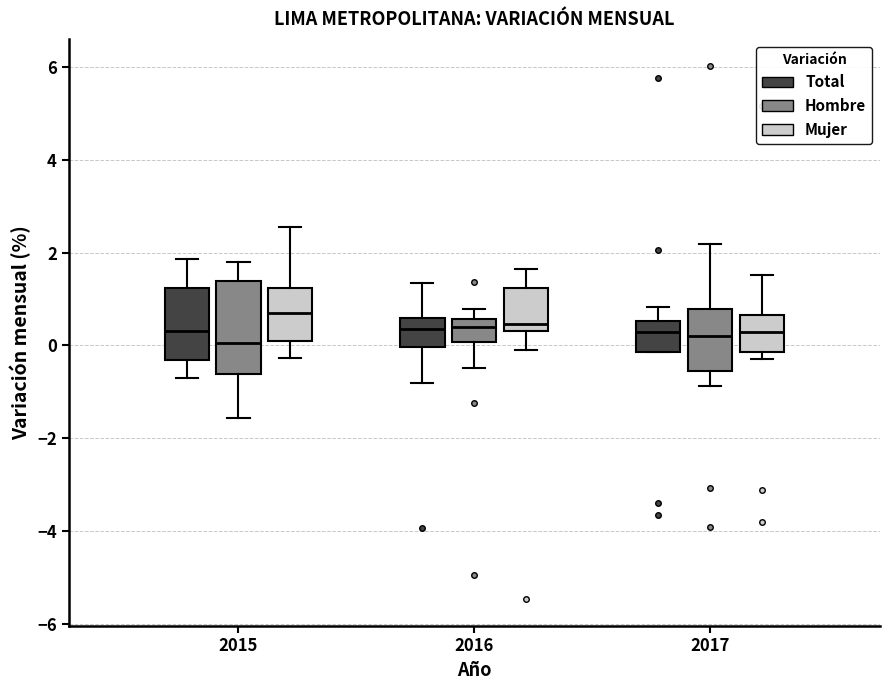

Reading left to right, transcribe this box plot: for each box, give where its median line is, the range the box spans, and where its two whiskers end, as read against the y-axis. The values are not printed on the chart, so give them approximately, as read against the axis.

2015 (Total): median 0.4, box -0.4 to 1.2, whiskers -0.8 to 1.8
2015 (Hombre): median 0.0, box -0.6 to 1.4, whiskers -1.6 to 1.8
2015 (Mujer): median 0.6, box 0.0 to 1.2, whiskers -0.2 to 2.6
2016 (Total): median 0.4, box 0.0 to 0.6, whiskers -0.8 to 1.4
2016 (Hombre): median 0.4, box 0.0 to 0.6, whiskers -0.4 to 0.8
2016 (Mujer): median 0.4 (just above the box's lower edge), box 0.4 to 1.2, whiskers 0.0 to 1.6
2017 (Total): median 0.2, box -0.2 to 0.6, whiskers -0.2 to 0.8
2017 (Hombre): median 0.2, box -0.6 to 0.8, whiskers -0.8 to 2.2
2017 (Mujer): median 0.2, box -0.2 to 0.6, whiskers -0.2 (just below the box's lower edge) to 1.6